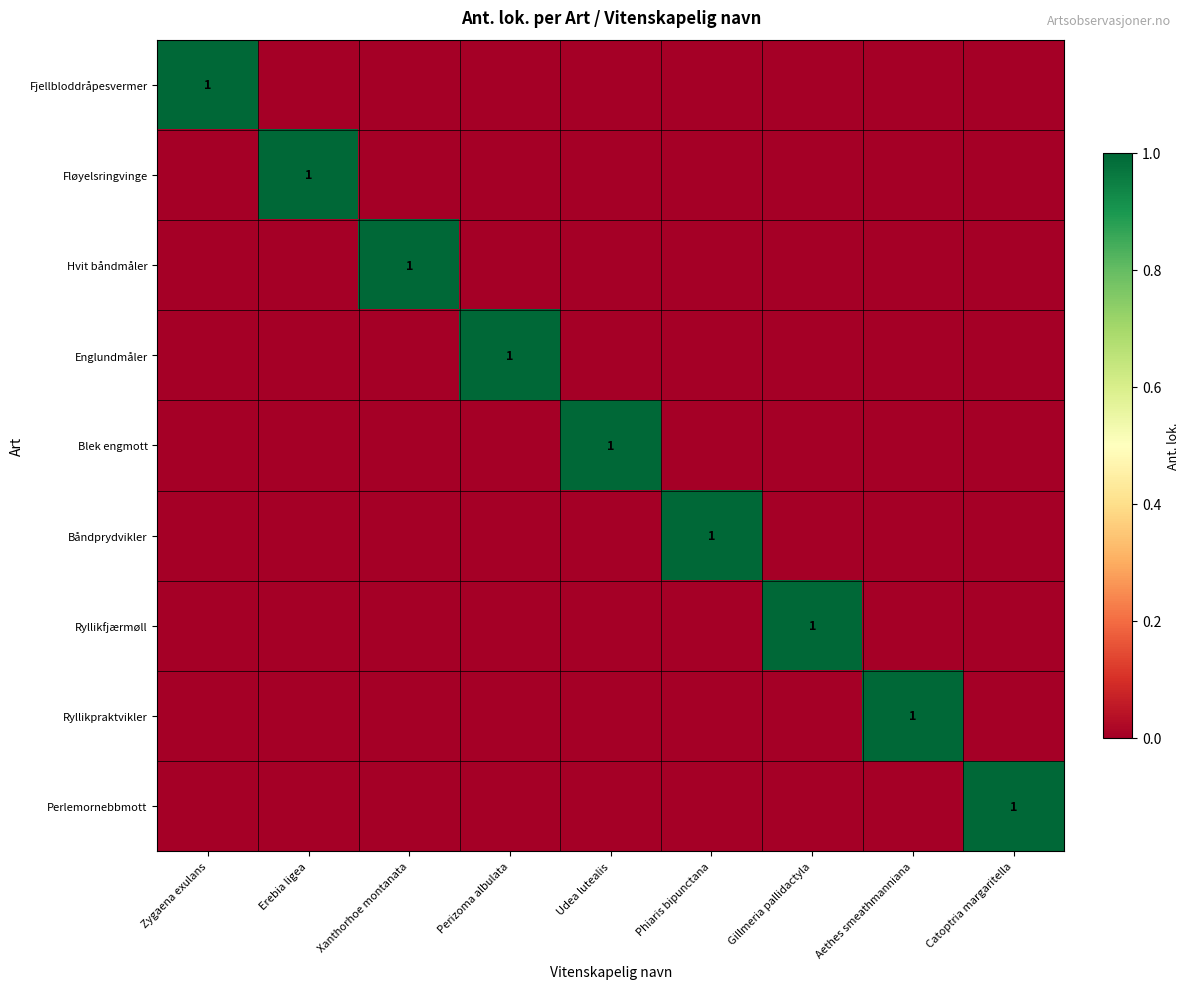

How many Båndprydvikler values are between 0 and 1?

9